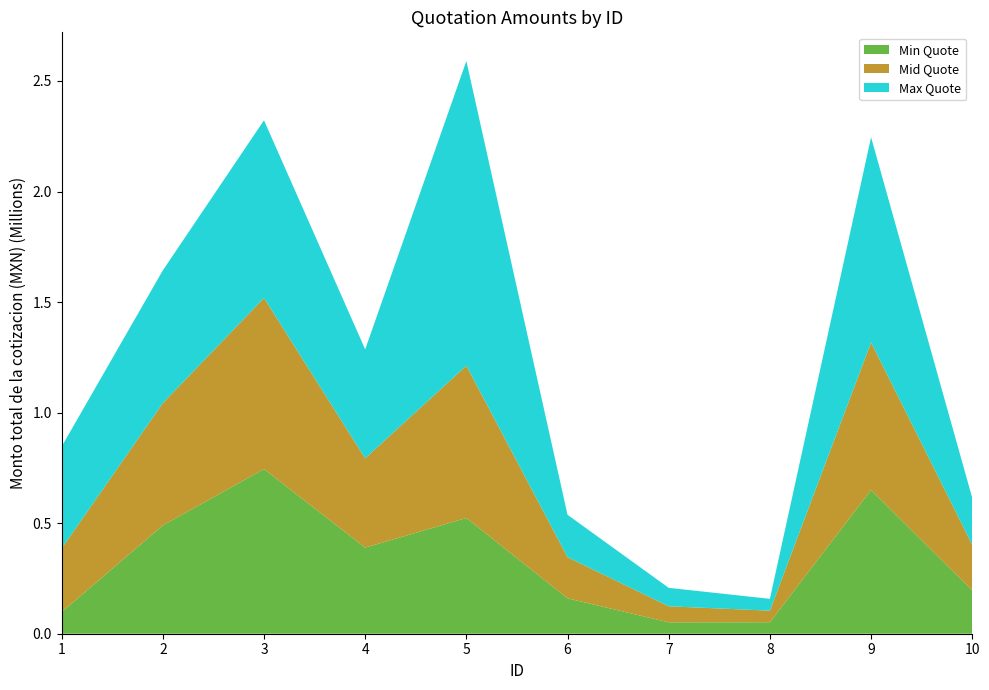

Reading left to right, what are all the values shown in this chart?

Min Quote: 1=97890.6	2=489984.0	3=744690.0	4=389396.2	5=523407.0	6=160000.9	7=51488.9	8=51886.8	9=650000.0	10=195622.8
Mid Quote: 1=287913.5	2=552972.0	3=773900.1	4=403796.0	5=688848.6	6=186201.1	7=72627.0	8=52410.9	9=667380.0	10=206491.6
Max Quote: 1=460661.6	2=600369.6	3=803499.9	4=492768.0	5=1378080.0	6=191667.8	7=83363.0	8=53491.6	9=928000.0	10=212013.2